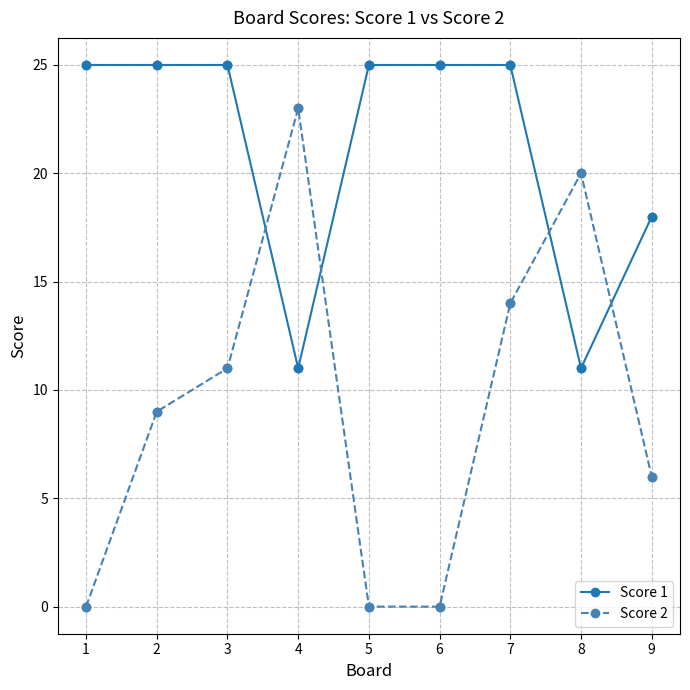

What are all the series names shown in the legend?

Score 1, Score 2